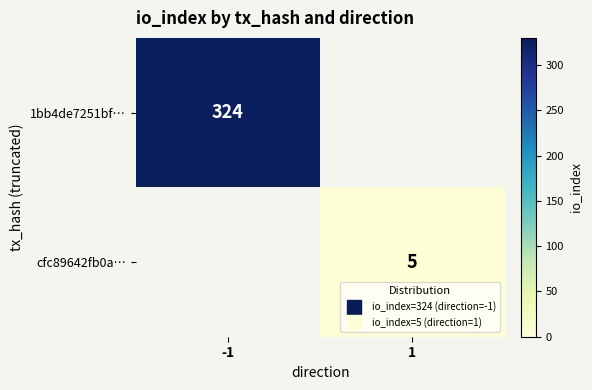

Which category has the highest value in the 1bb4de7251bf… series?

-1